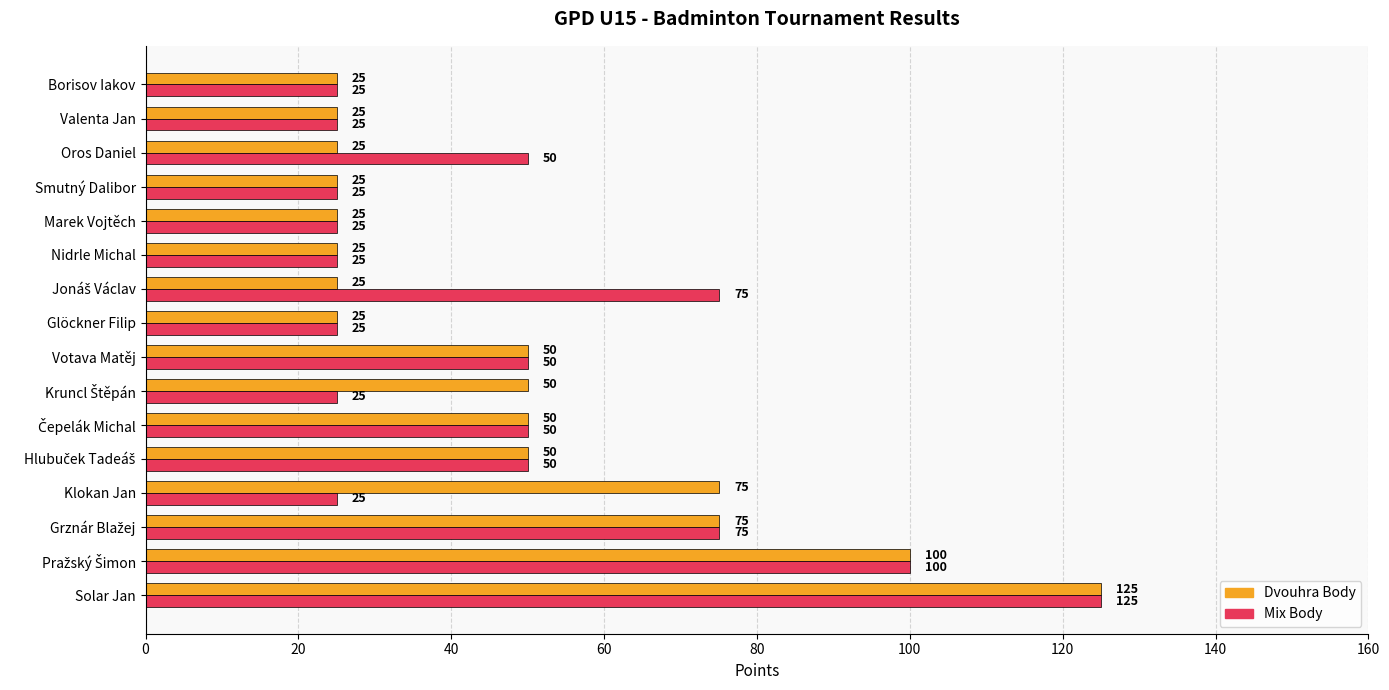

What is the maximum value for Dvouhra Body?

125